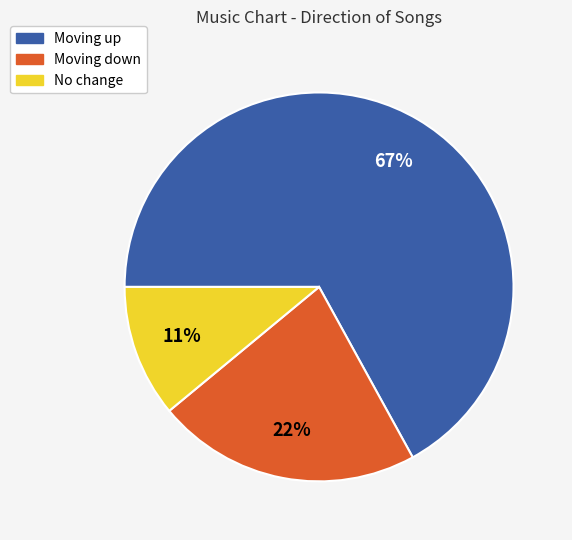

To the nearest percent, what is the average slice percentage?

33%